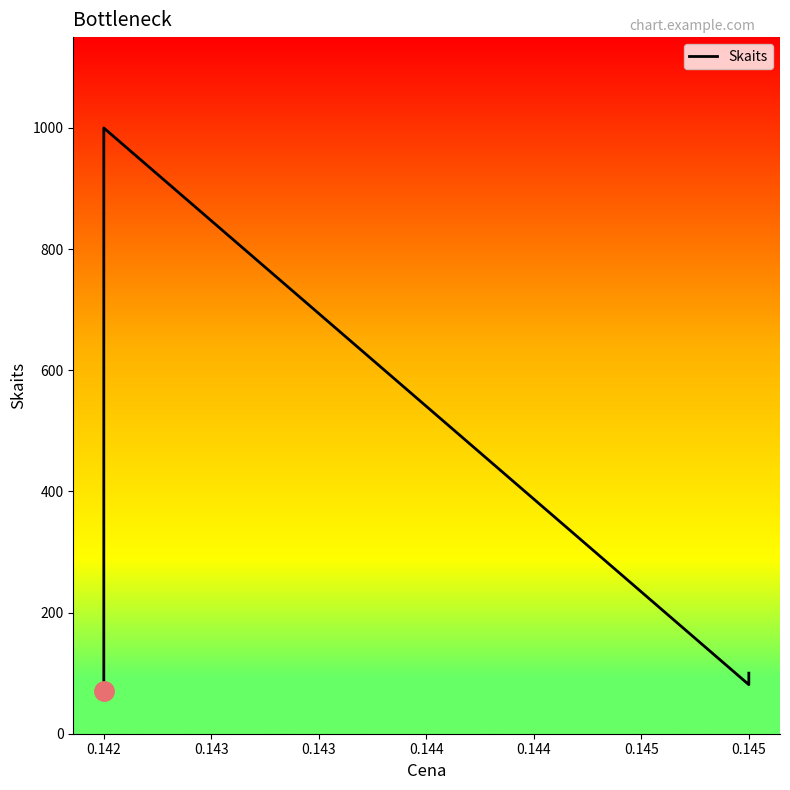

At which category does the data reach its first local peak?

0.142